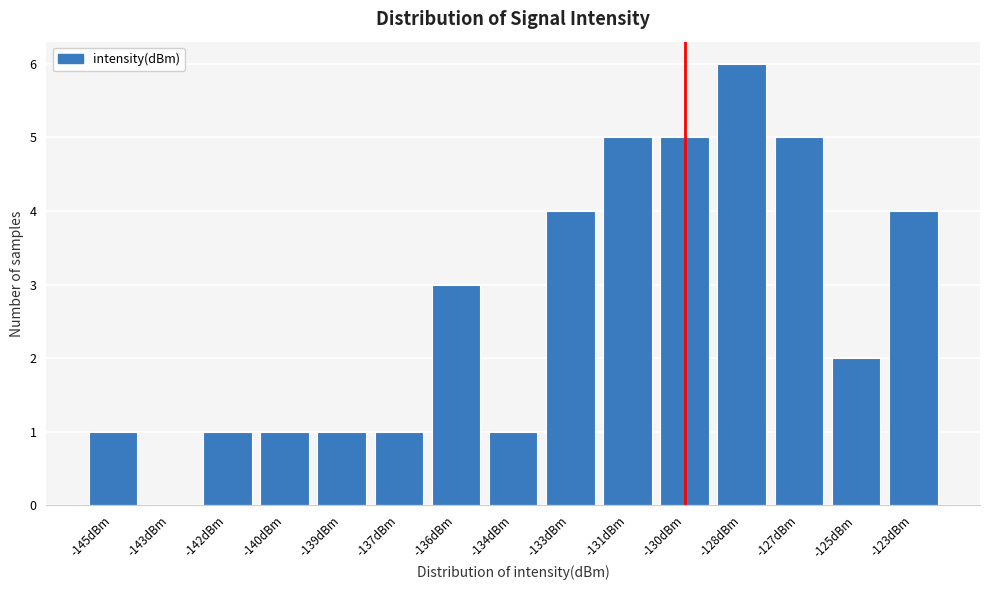

Reading left to right, transcribe all the data shown in this chart.

-145dBm=1	-143dBm=0	-142dBm=1	-140dBm=1	-139dBm=1	-137dBm=1	-136dBm=3	-134dBm=1	-133dBm=4	-131dBm=5	-130dBm=5	-128dBm=6	-127dBm=5	-125dBm=2	-123dBm=4